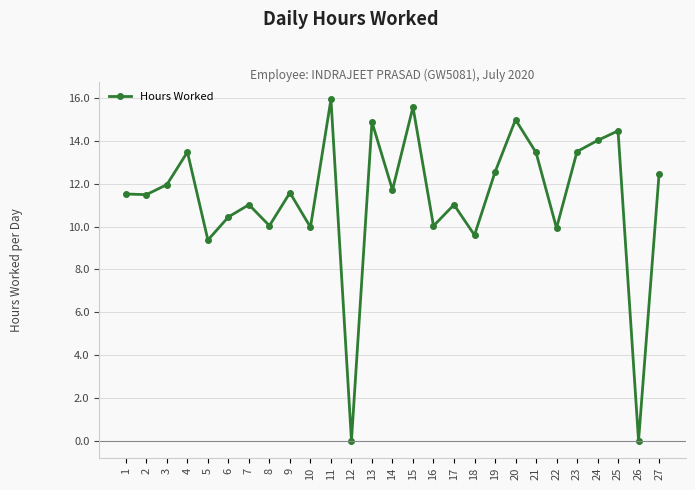

Which has a higher value, 13 or 5?

13